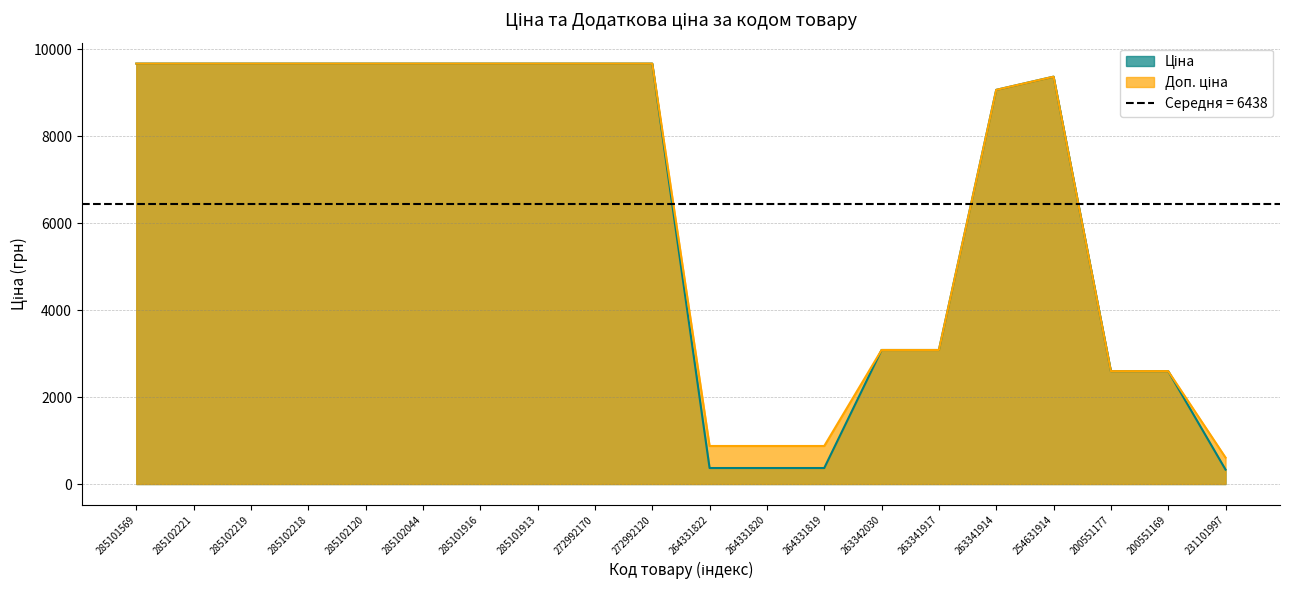

Between 263342030 and 264331819, which is larger?

263342030